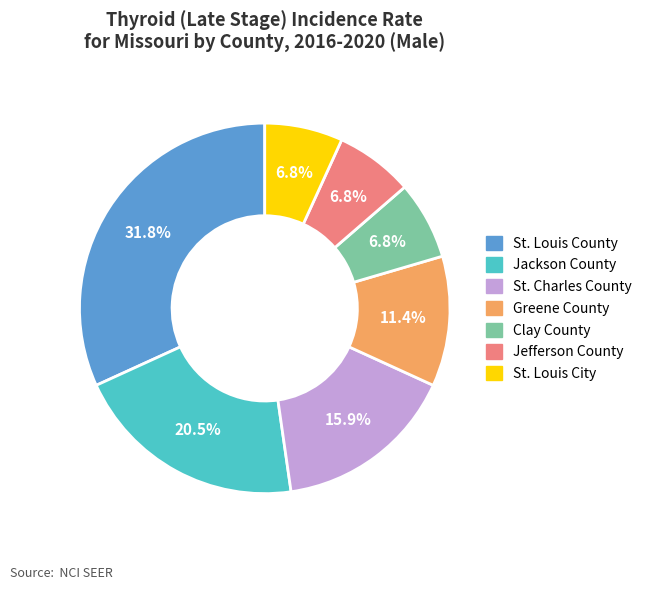

The St. Louis County slice represents 32% of the pie. True or false?

True